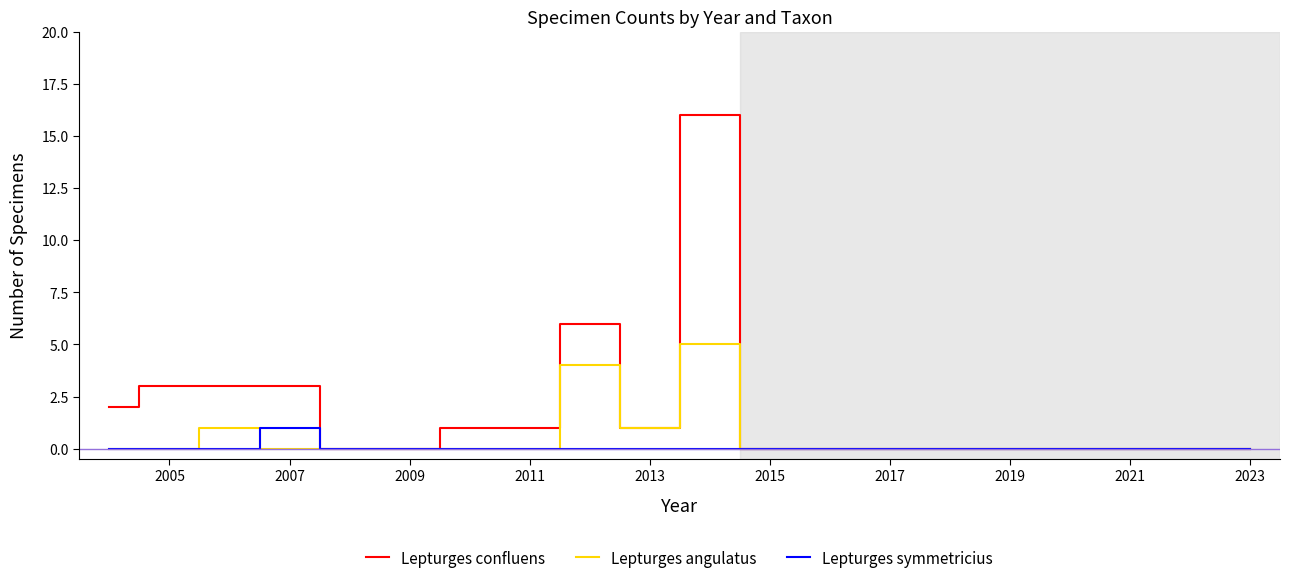

Is it true that Lepturges symmetricius equals -1 at 2005?

False